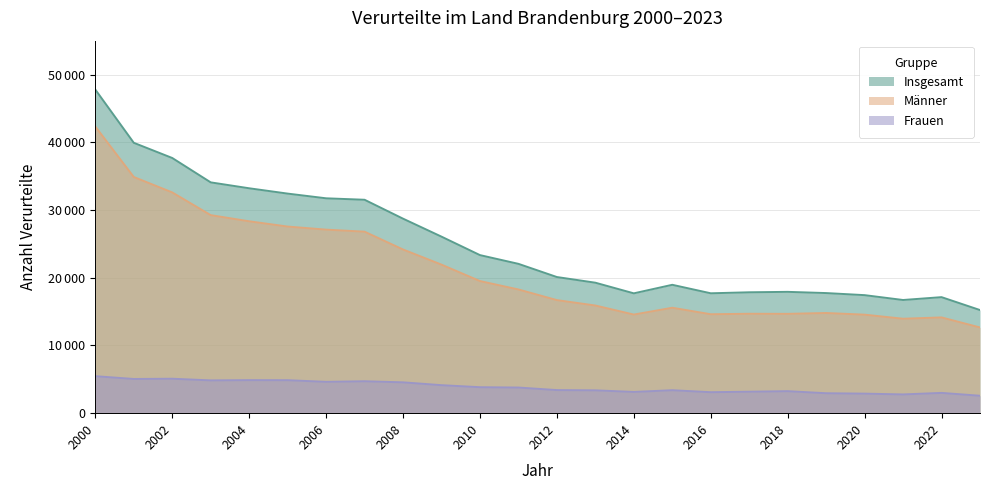

Reading right to left, transcribe all the data shown in this chart.

Insgesamt: 2023=15226	2022=17131	2021=16710	2020=17427	2019=17734	2018=17913	2017=17849	2016=17701	2015=18954	2014=17693	2013=19264	2012=20100	2011=22048	2010=23338	2009=26064	2008=28718	2007=31510	2006=31725	2005=32419	2004=33205	2003=34077	2002=37677	2001=39919	2000=47778
Männer: 2023=12654	2022=14138	2021=13943	2020=14543	2019=14790	2018=14665	2017=14679	2016=14605	2015=15566	2014=14557	2013=15894	2012=16692	2011=18264	2010=19504	2009=21931	2008=24166	2007=26796	2006=27099	2005=27552	2004=28329	2003=29237	2002=32592	2001=34870	2000=42319
Frauen: 2023=2572	2022=2993	2021=2767	2020=2884	2019=2944	2018=3248	2017=3170	2016=3096	2015=3388	2014=3136	2013=3370	2012=3408	2011=3784	2010=3834	2009=4133	2008=4552	2007=4714	2006=4626	2005=4867	2004=4876	2003=4840	2002=5085	2001=5049	2000=5459